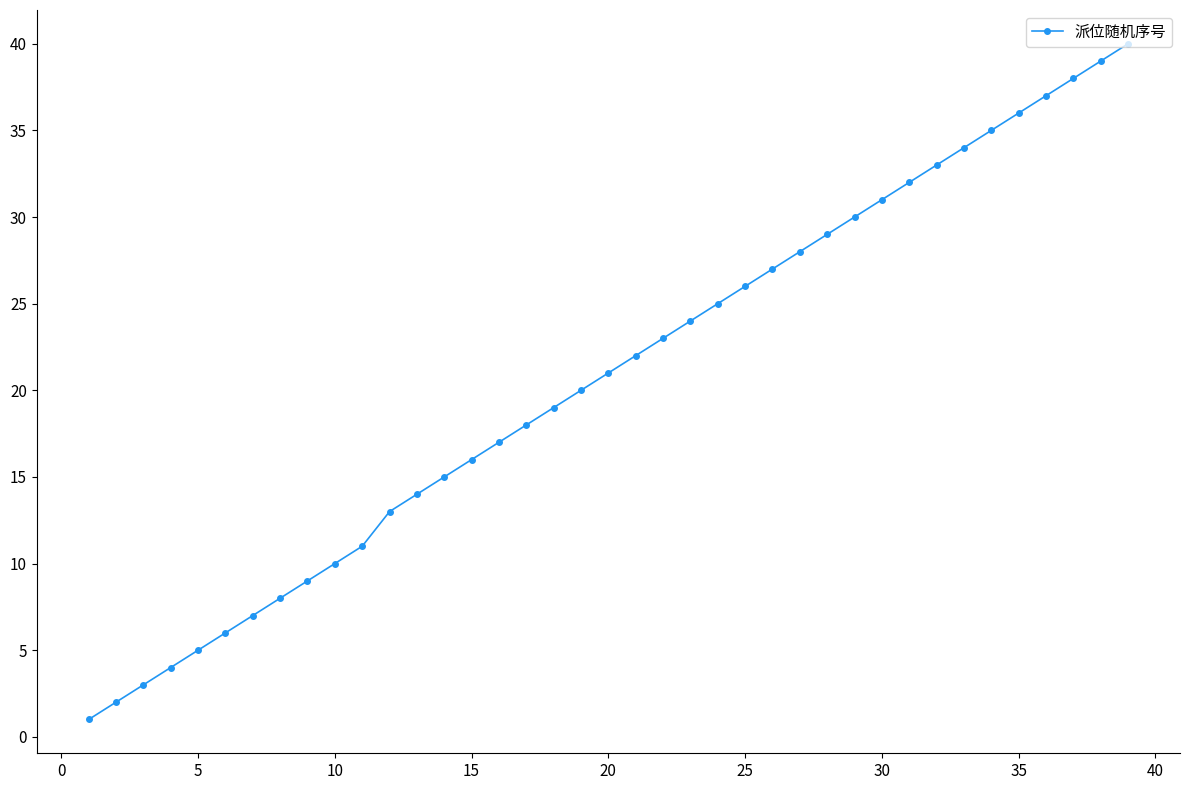

How many lines are shown in the chart?

1